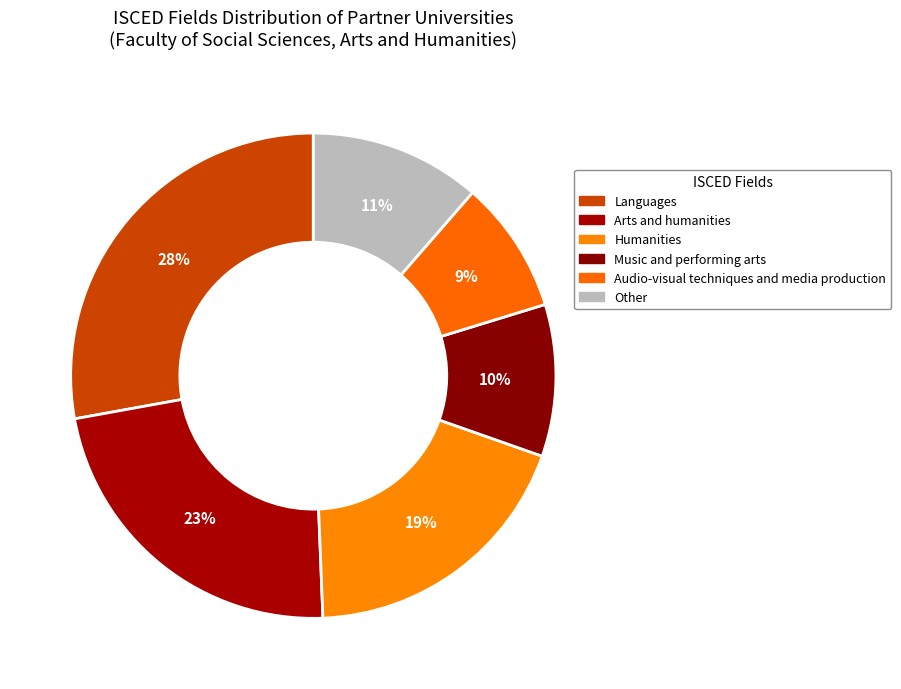

How many segments does this pie chart have?

6